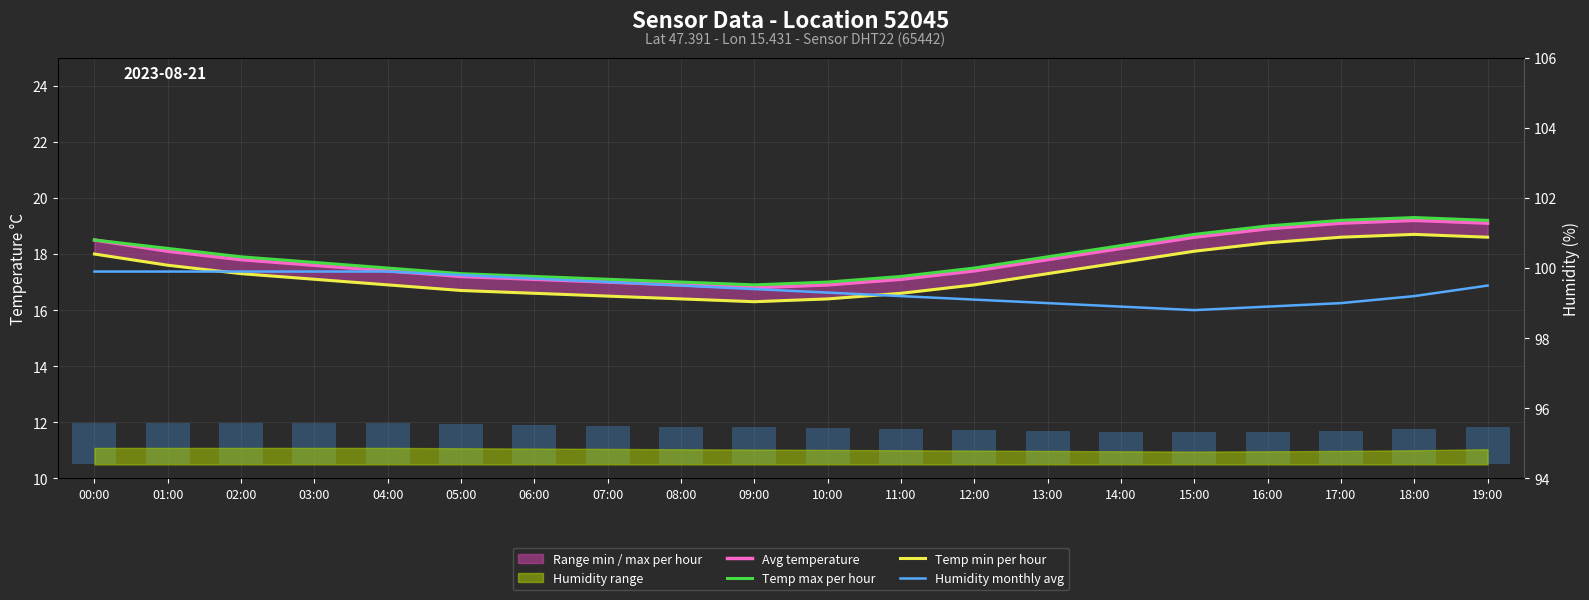

Which category has the lowest value across all series?

09:00